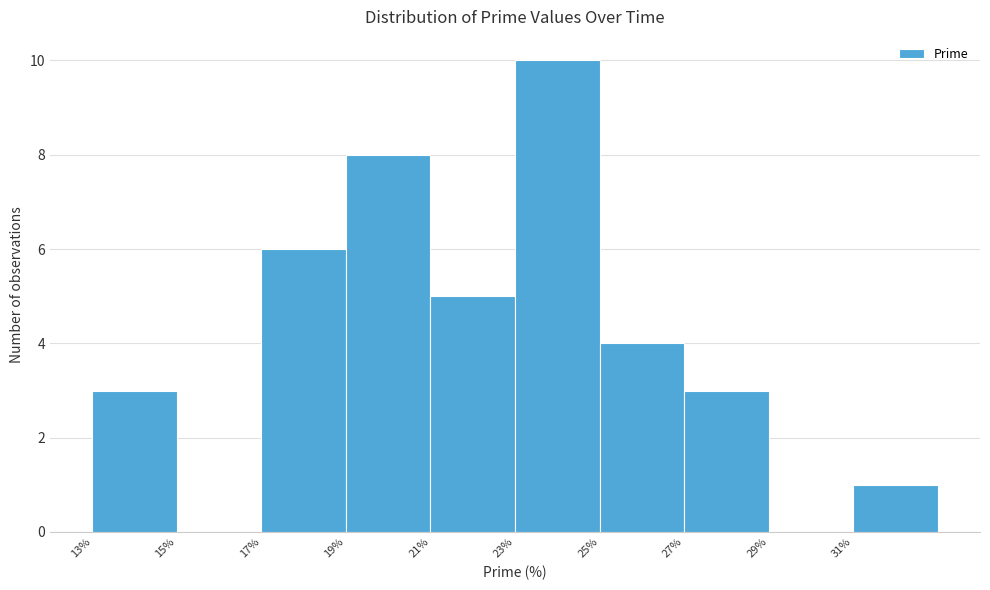

Which range on the x-axis has the tallest bar?

23 to 25